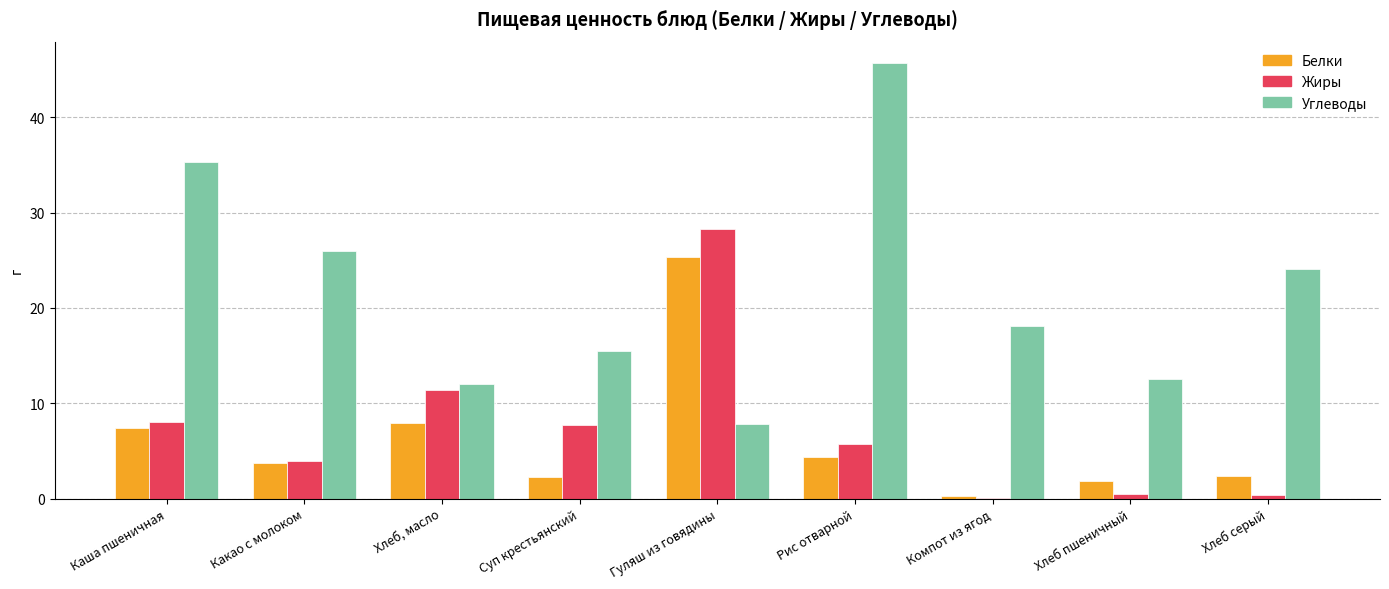

Between Какао с молоком and Суп крестьянский, which series saw the biggest shift?

Углеводы